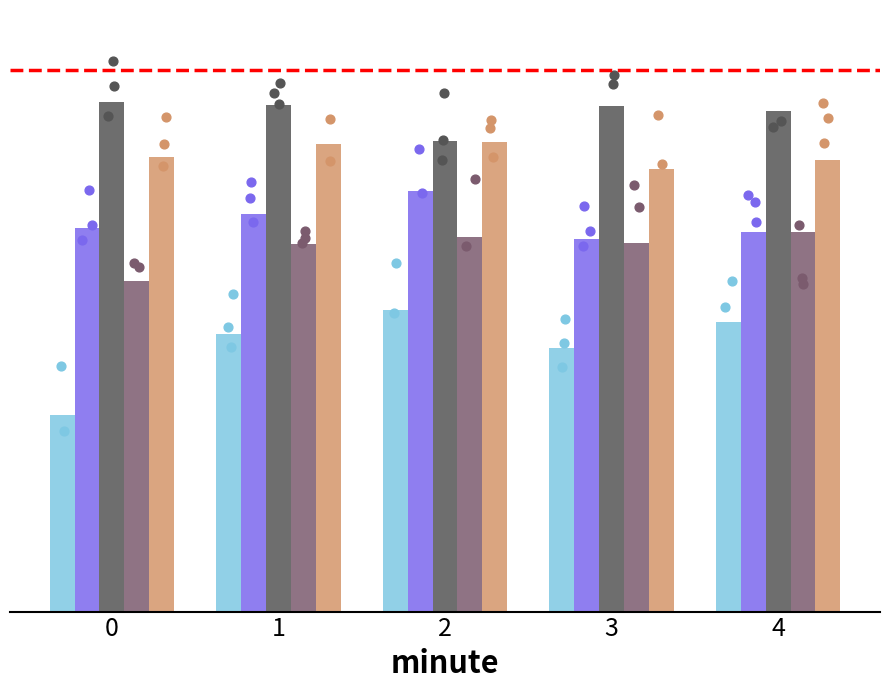

Which series has the largest total across all categories?

max_intensity